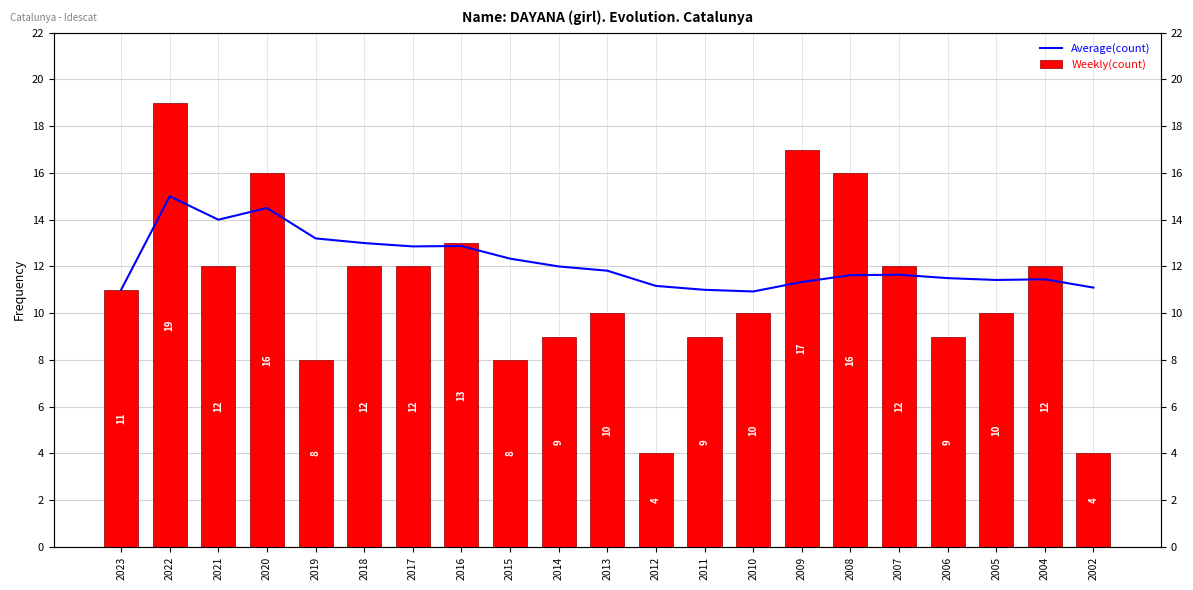

What is the average value of the Average(count) series?

12.2